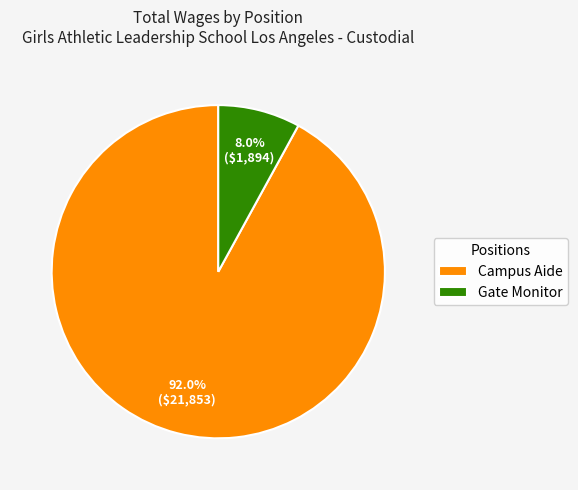

Rank the categories by value from highest to lowest.

Campus Aide, Gate Monitor